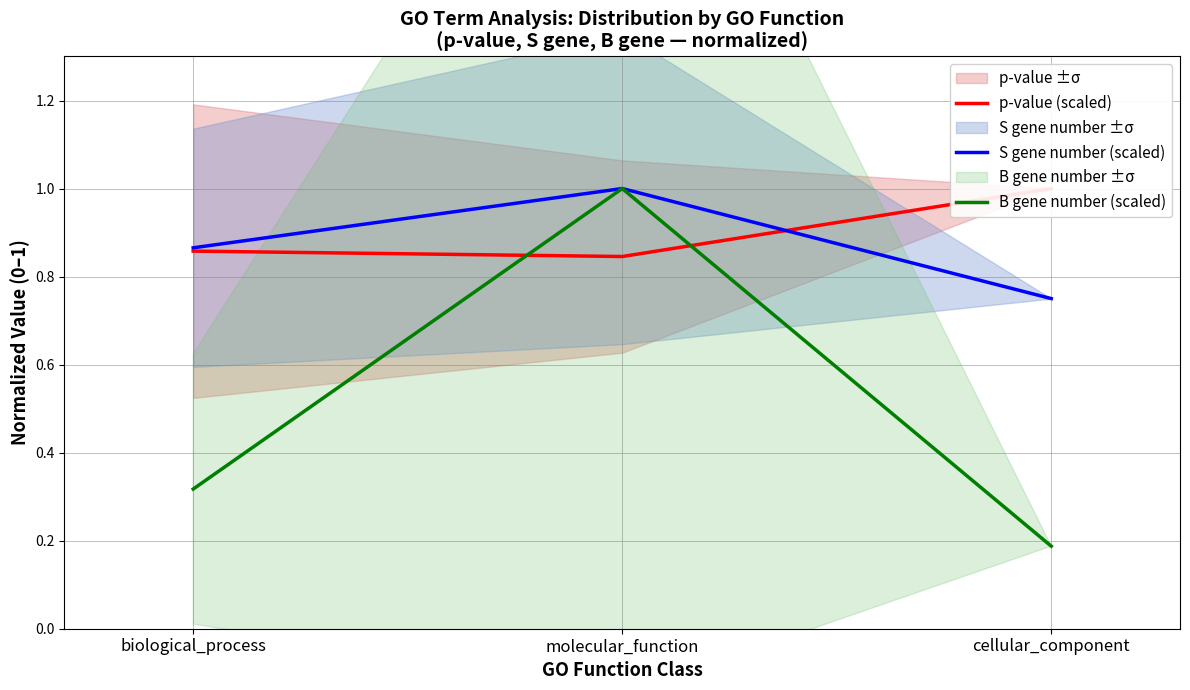

Which category has the lowest value across all series?

cellular_component